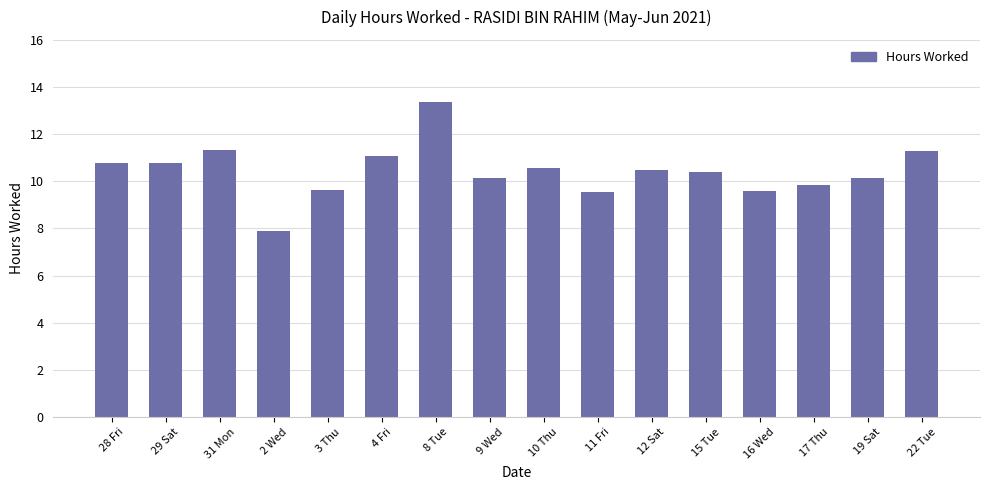

What is the minimum value shown in the chart?

7.9